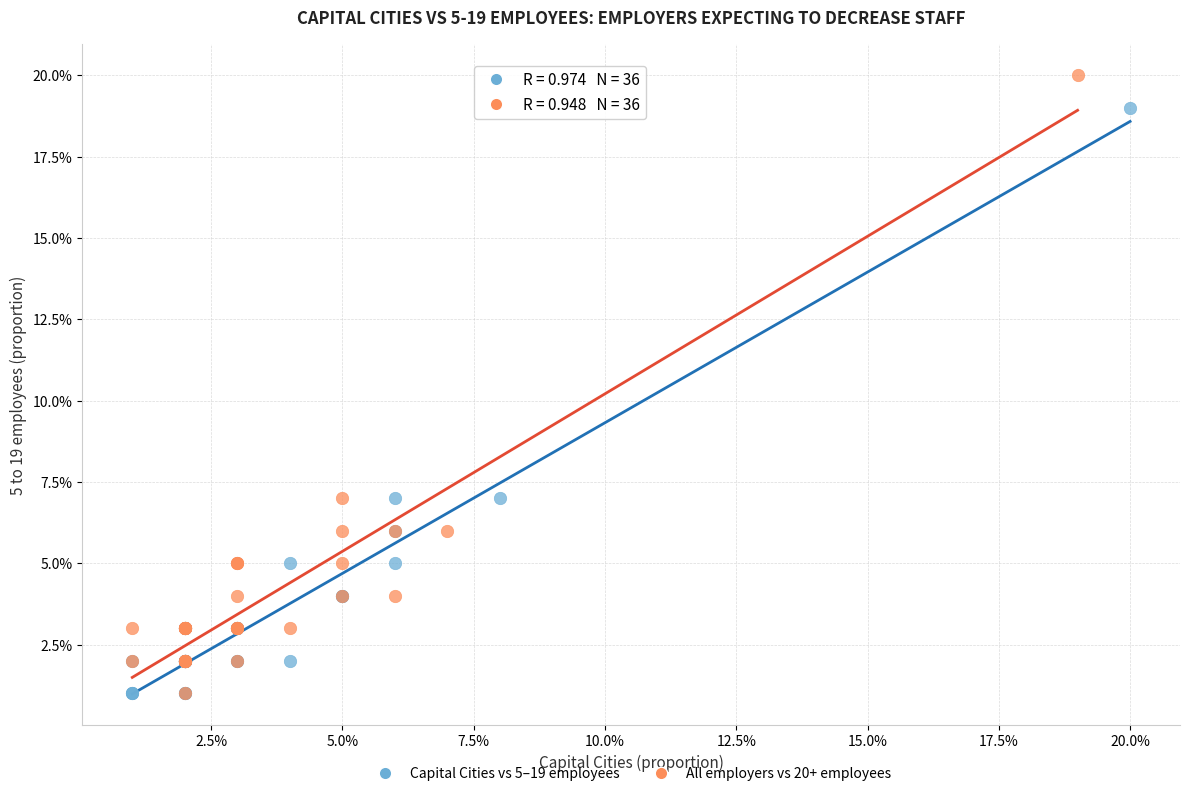

What are all the series names shown in the legend?

Capital Cities vs 5–19 employees, All employers vs 20+ employees